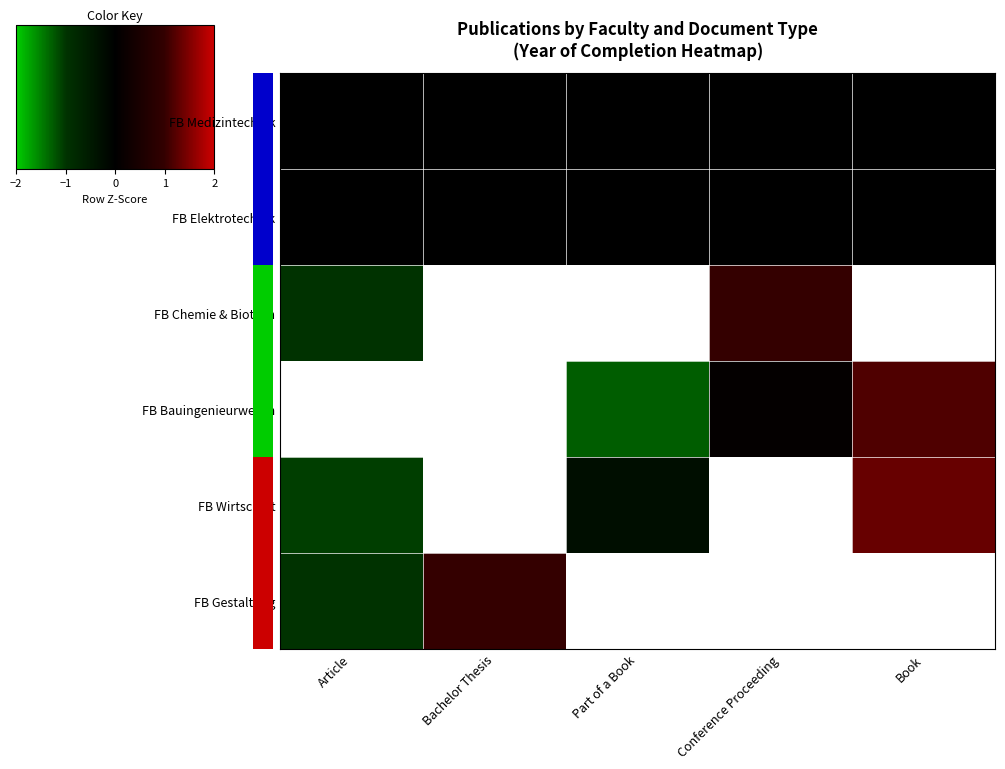

List the series in order of their peak value, lowest first.

FB Medizintechnik, FB Elektrotechnik, FB Chemie & Biotech, FB Bauingenieurwesen, FB Gestaltung, FB Wirtschaft